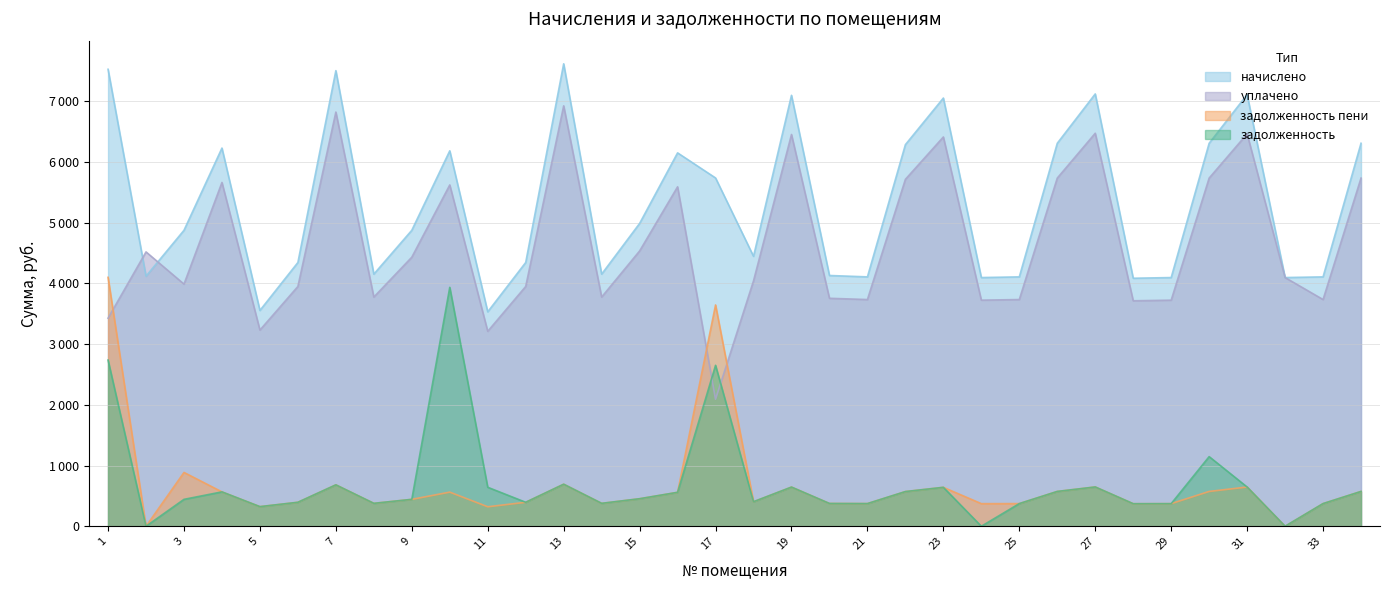

Rank the series at 8 from highest to lowest value.

начислено, уплачено, задолженность, задолженность пени